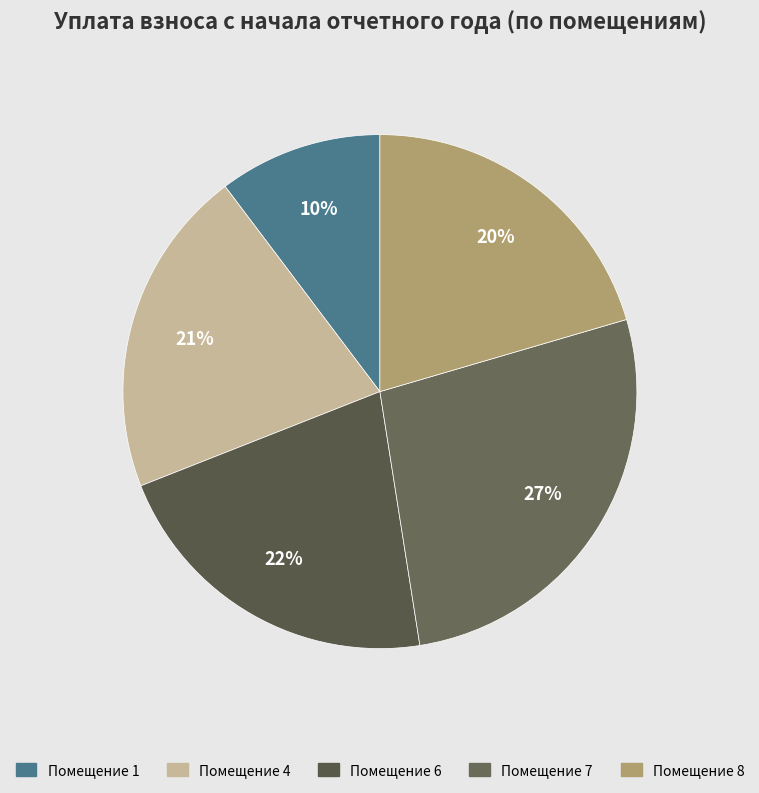

Which slice is the smallest?

Помещение 1